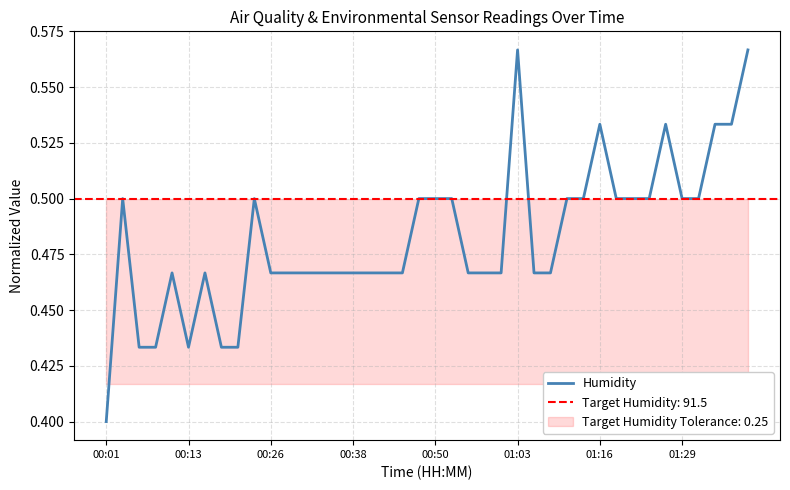

At which label does Humidity reach its minimum?

00:01